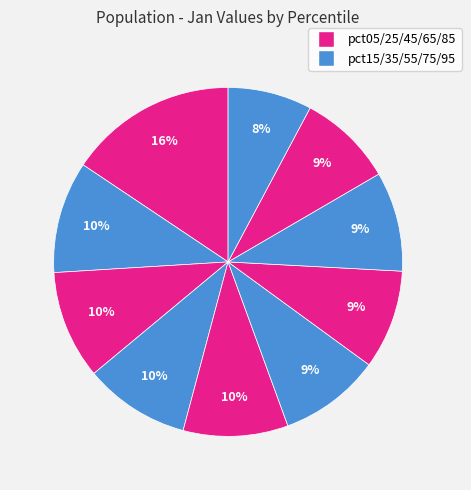

How many slices are in this pie chart?

10